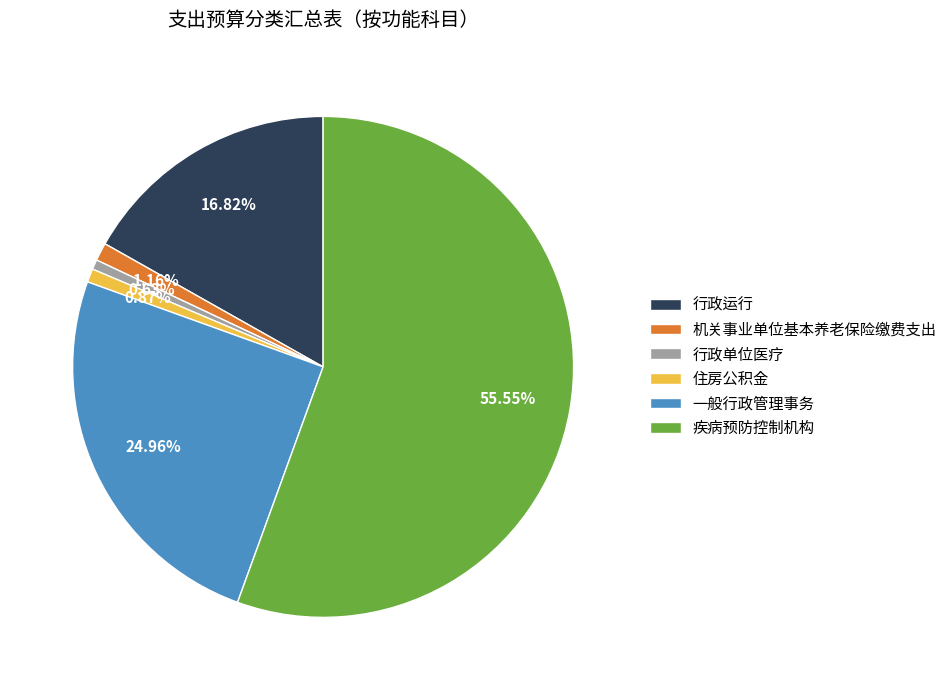

What portion of the pie excludes 一般行政管理事务?

75.0%